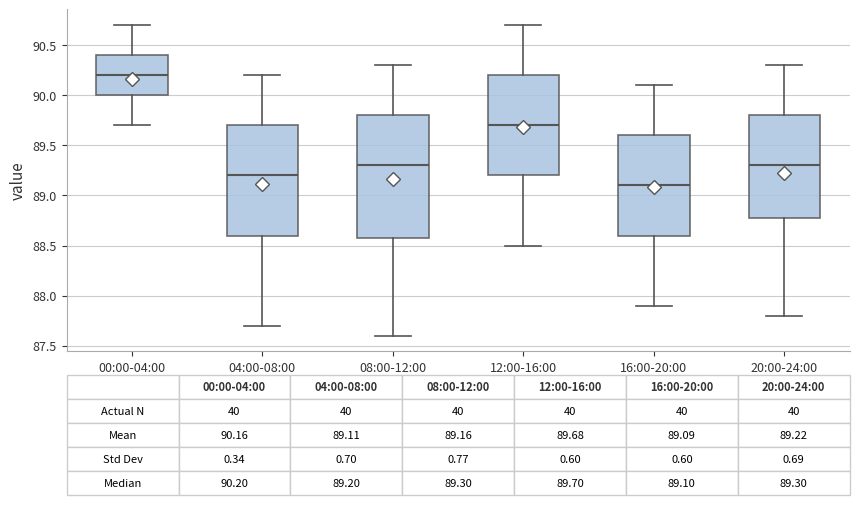

Comparing the boxes themselves (not the whiskers), which one is the tallest?

08:00-12:00